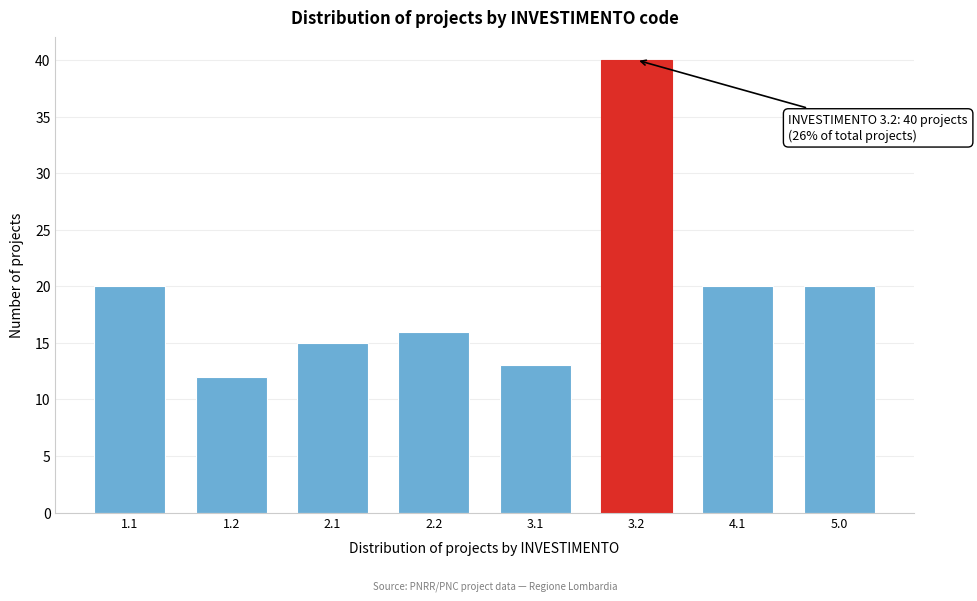

Reading left to right, list all the values displayed in this chart.

1.1=20	1.2=12	2.1=15	2.2=16	3.1=13	3.2=40	4.1=20	5.0=20